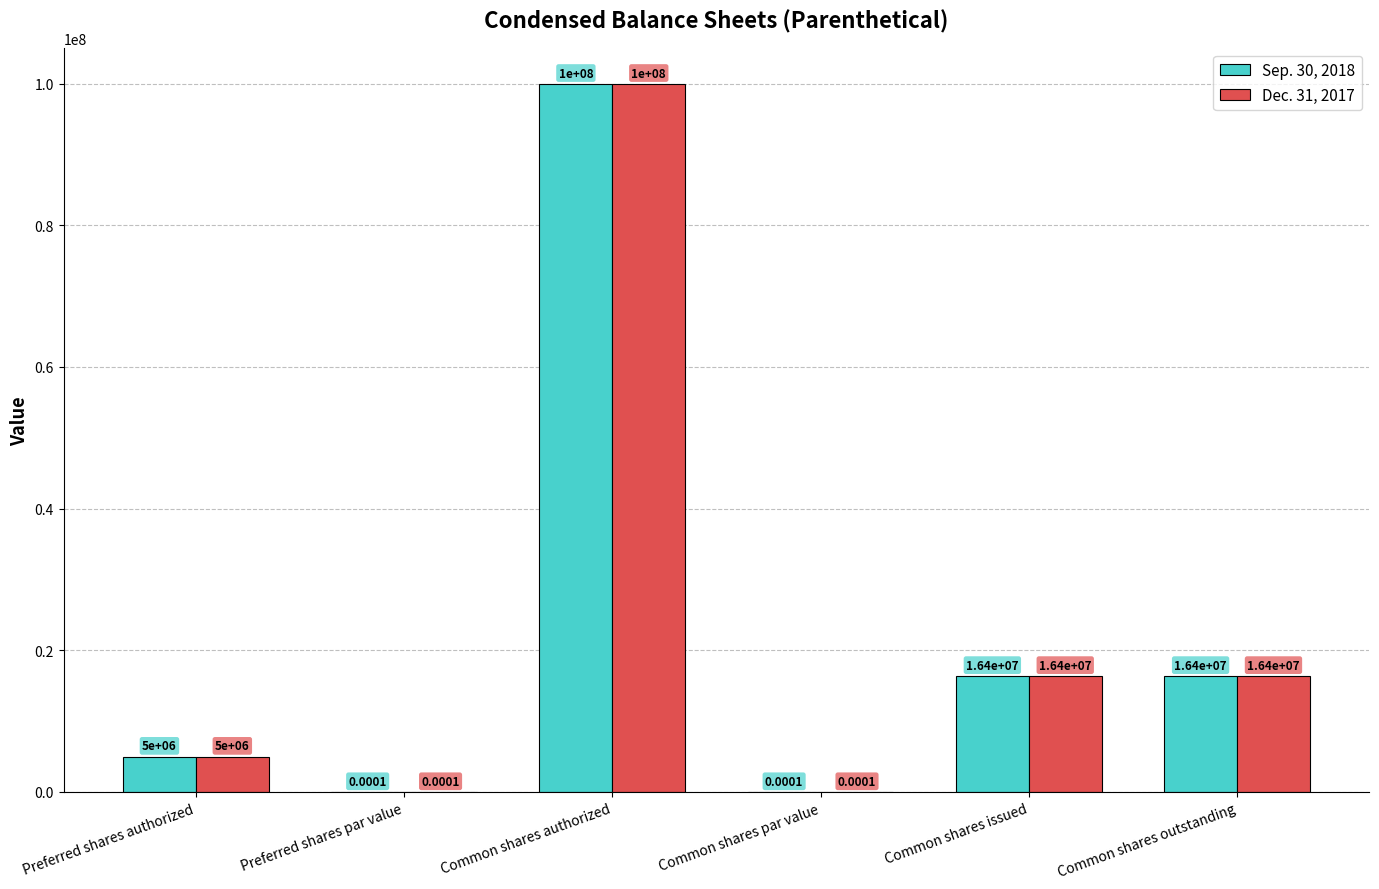

At which label does Dec. 31, 2017 first exceed 16398400?

Common shares authorized